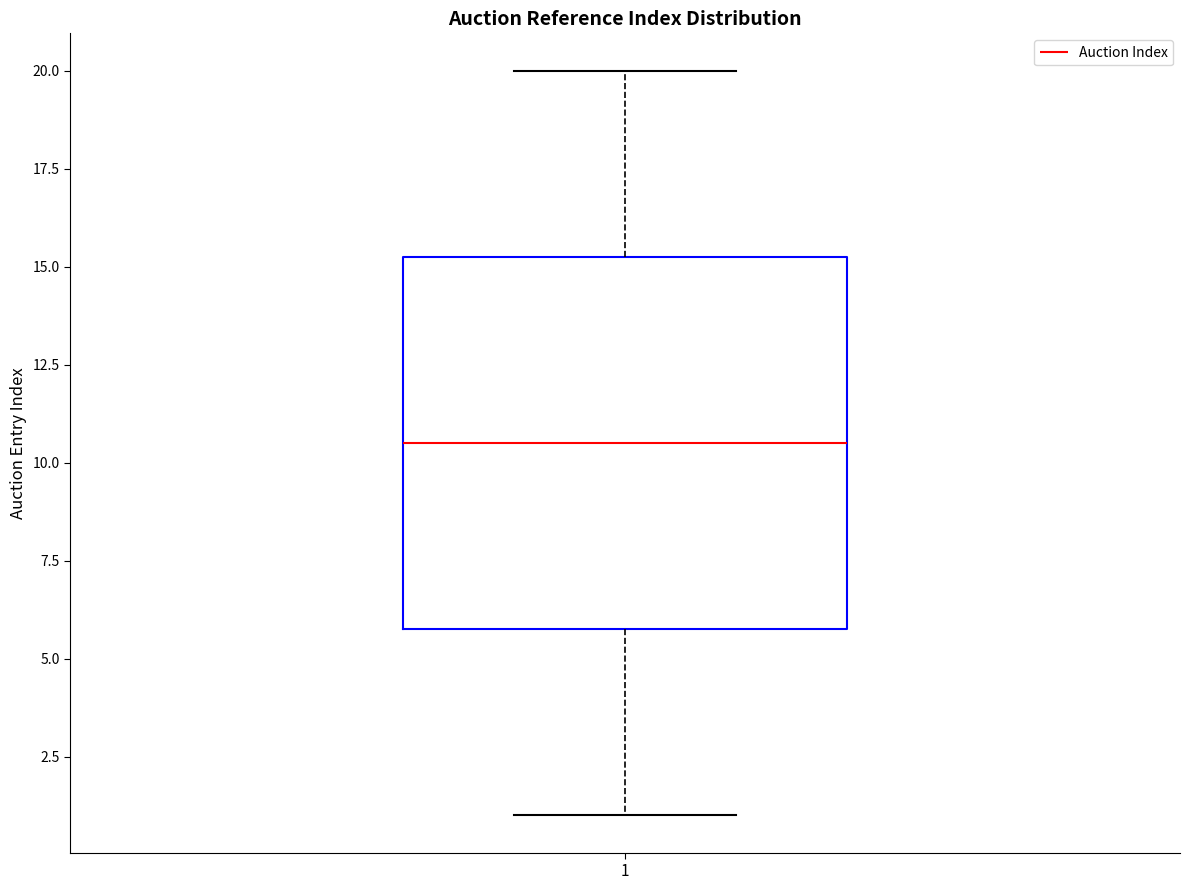

Read this box plot against the y-axis: the position of the median line, the range covered by the box, and the ends of both whiskers. The values are not printed on the chart, so give them approximately, as read against the axis.

median 10.5, box 6.0 to 15.5, whiskers 1.0 to 20.0